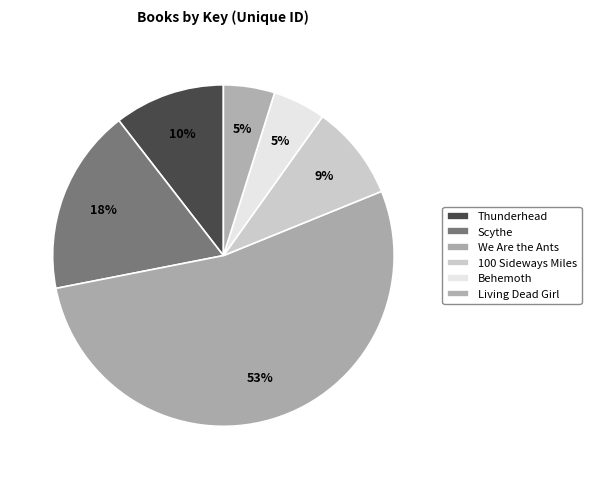

To the nearest percent, what is the difference between the largest and smallest slice percentages?

48%